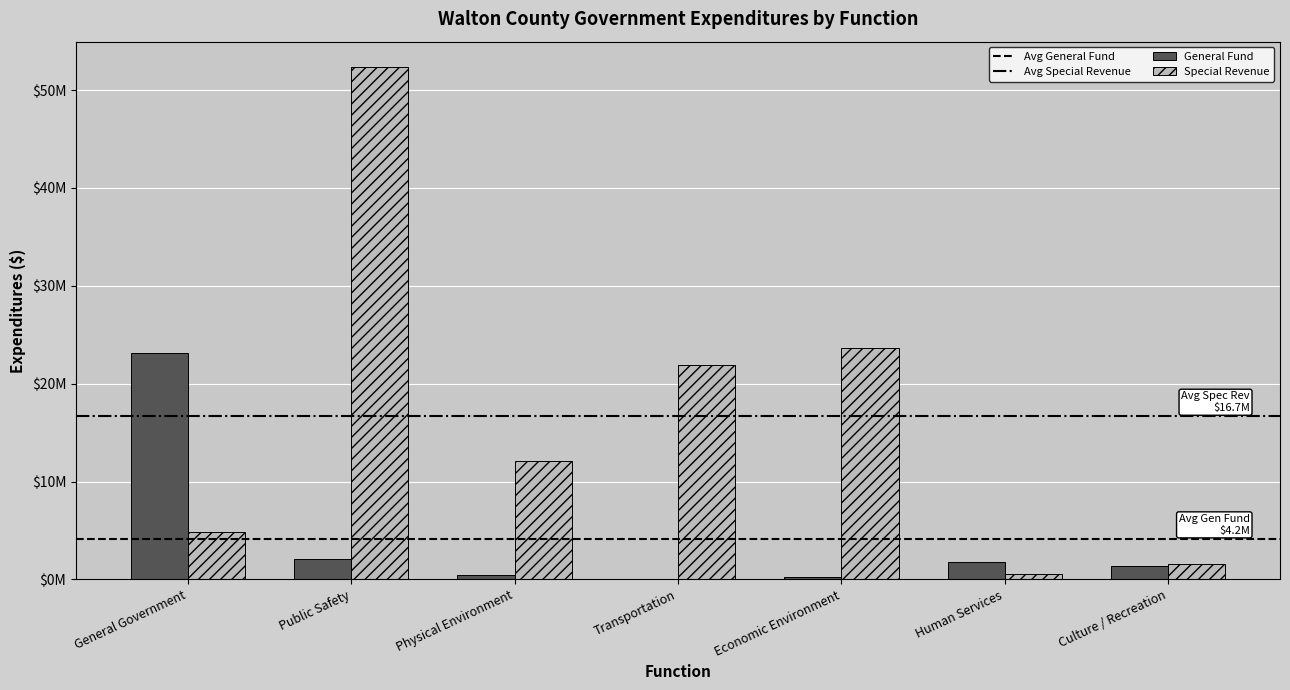

What is the label of the 6th bar from the left?

Human Services